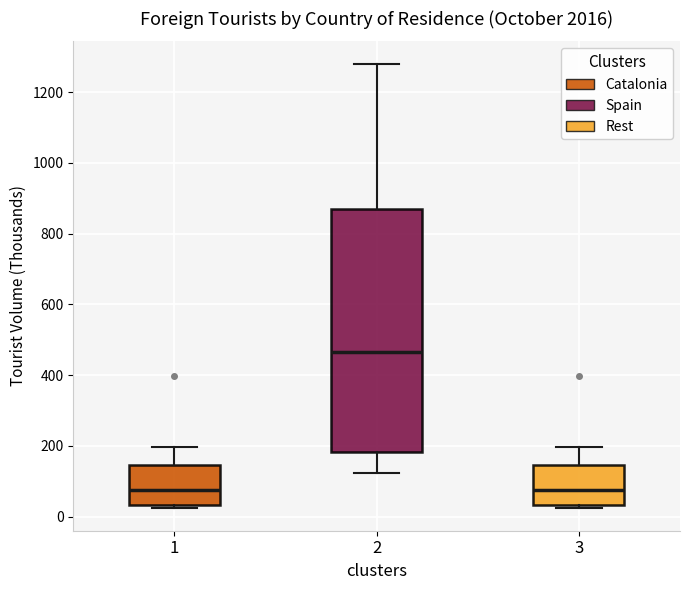

Where is the upper edge of the box at x = 1 on the y-axis? The values are not printed on the chart, so give them approximately, as read against the axis.

140